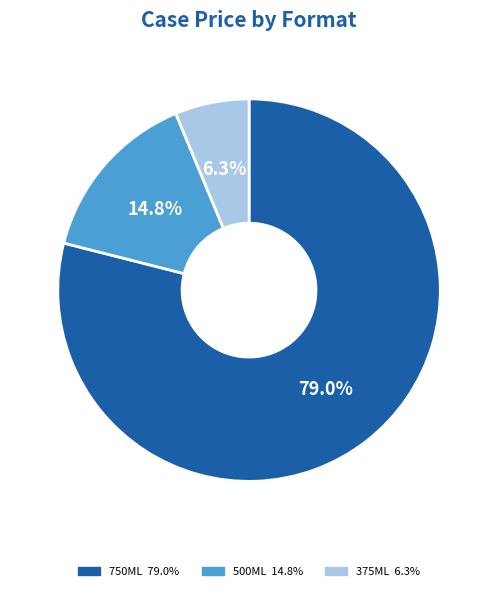

Is there a majority slice in this chart?

Yes